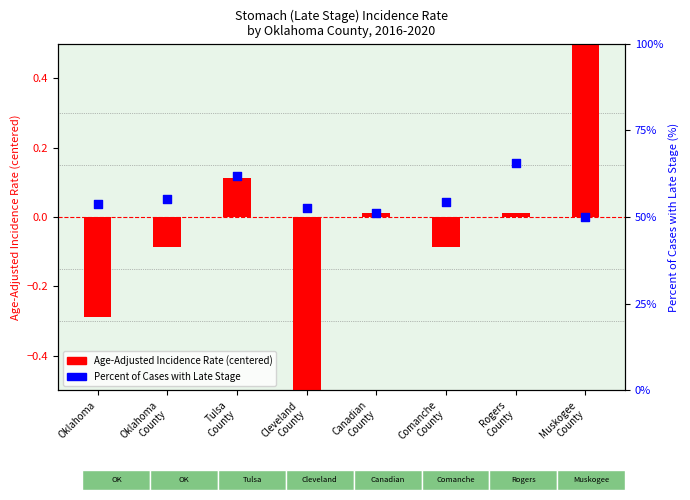

Which series has the largest Y range (max minus min)?

Percent of Cases with Late Stage